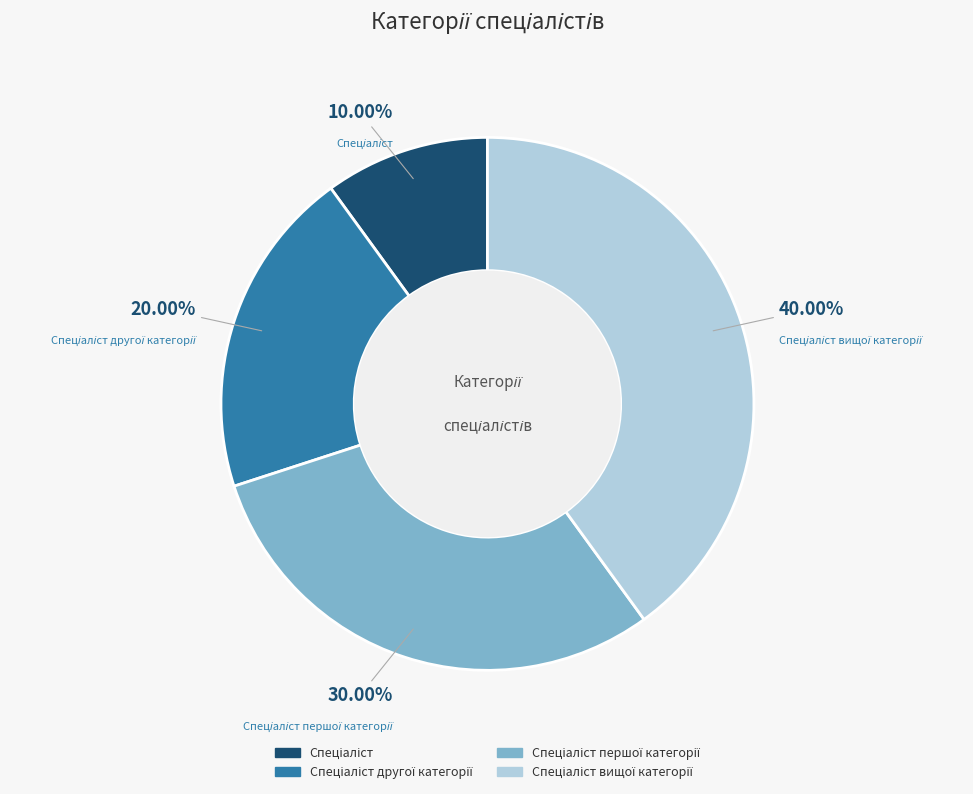

Does any single category account for the majority?

No